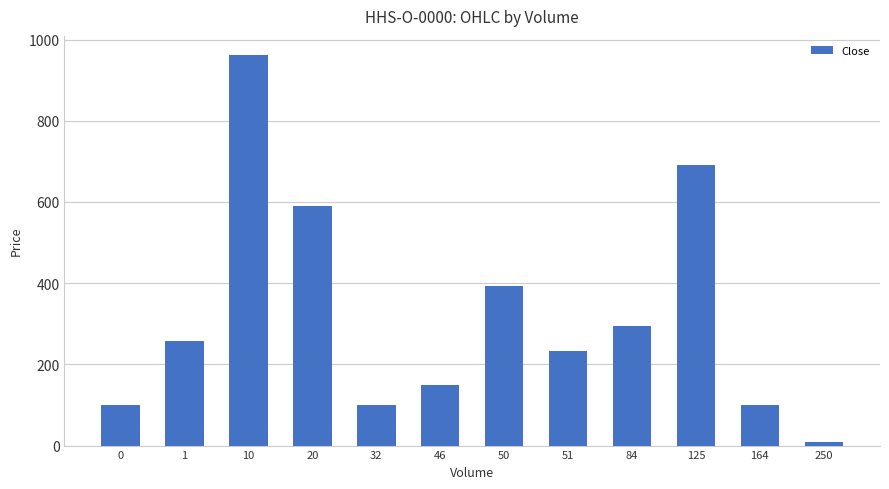

Which category has the lowest value across all series?

250